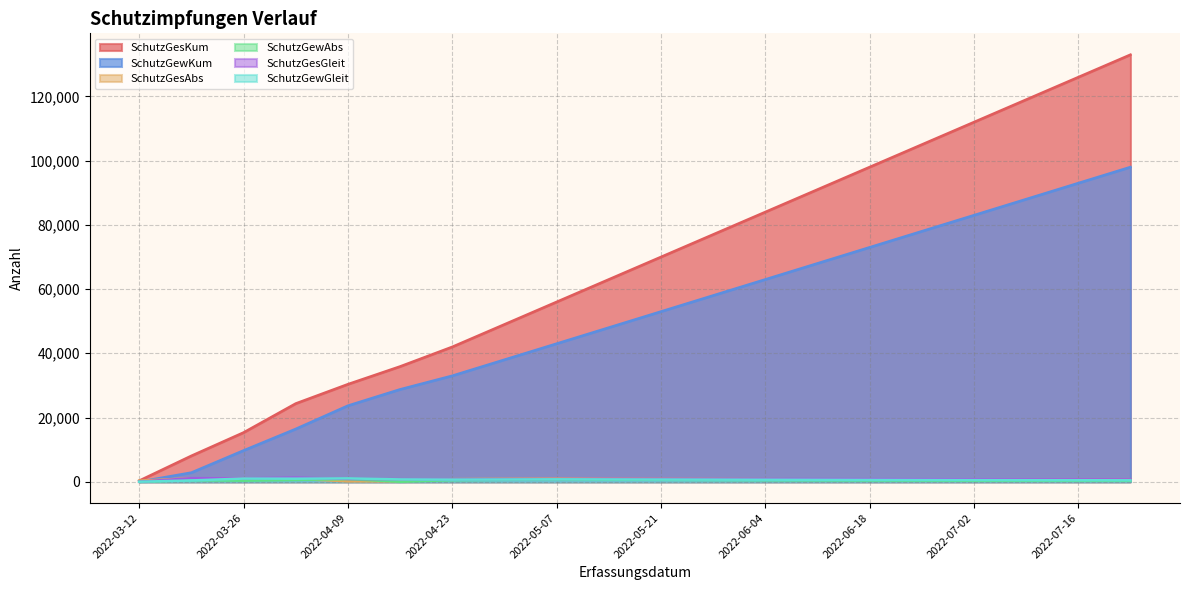

Between 2022-05-21 and 2022-06-25, which series saw the biggest shift?

SchutzGesKum